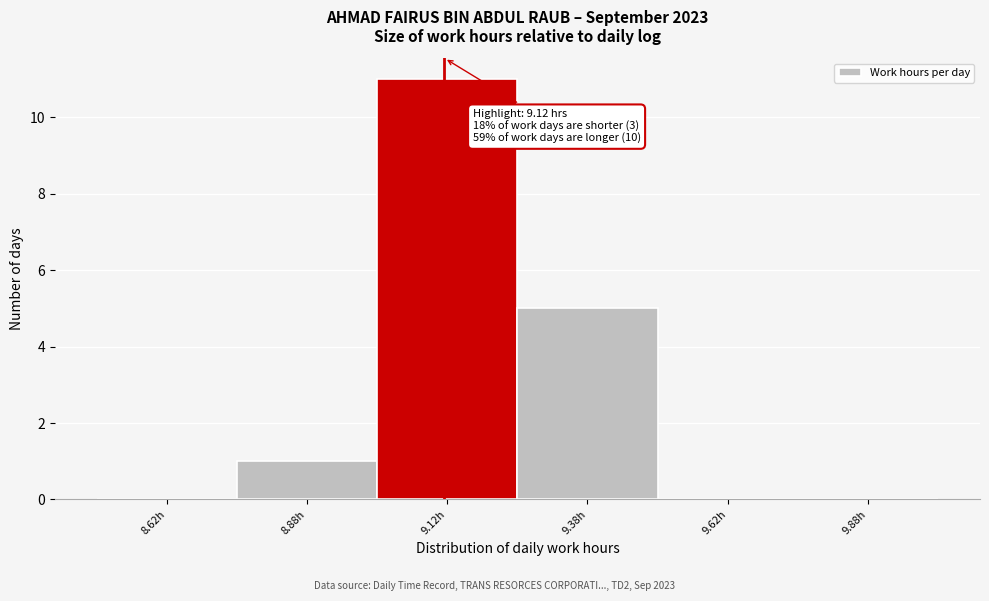

Over which range of the x-axis is the bar tallest?

9.00 to 9.25